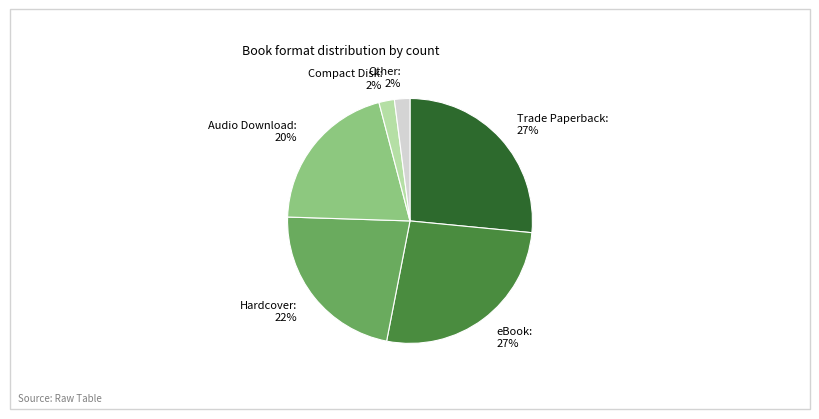

To the nearest percent, what portion does Compact Disk represent?

2%